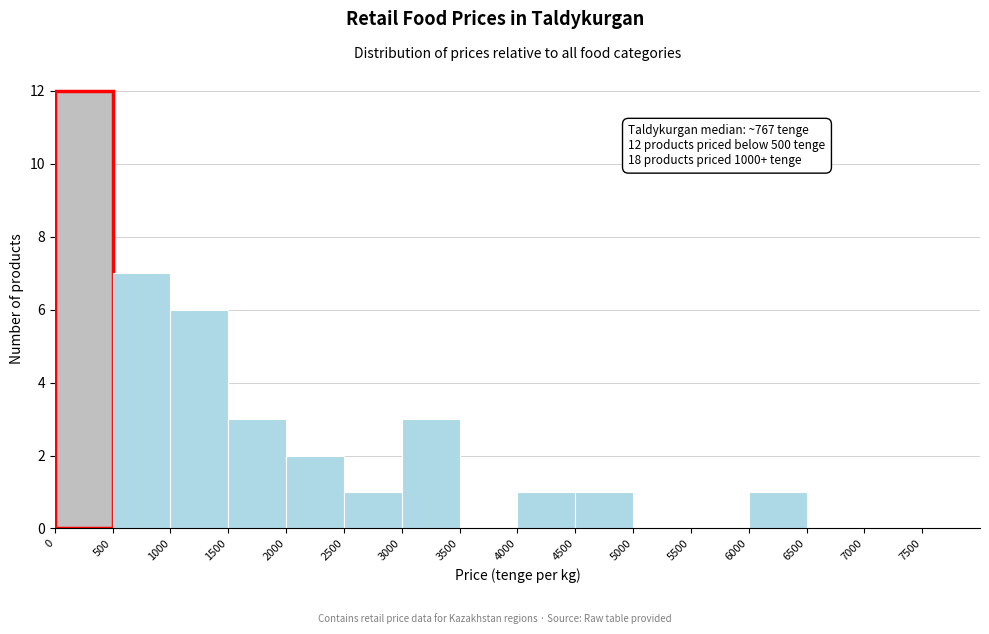

Over which range of the x-axis is the bar tallest?

0 to 500